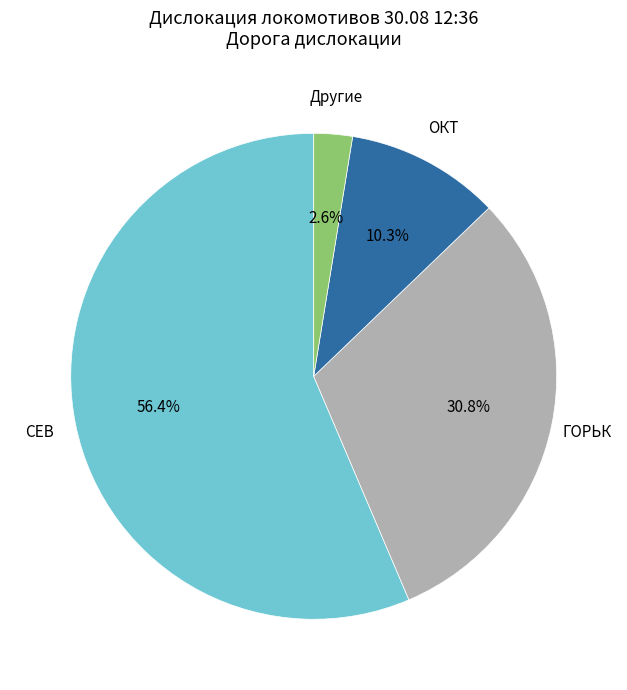

Count the number of slices in the pie.

4